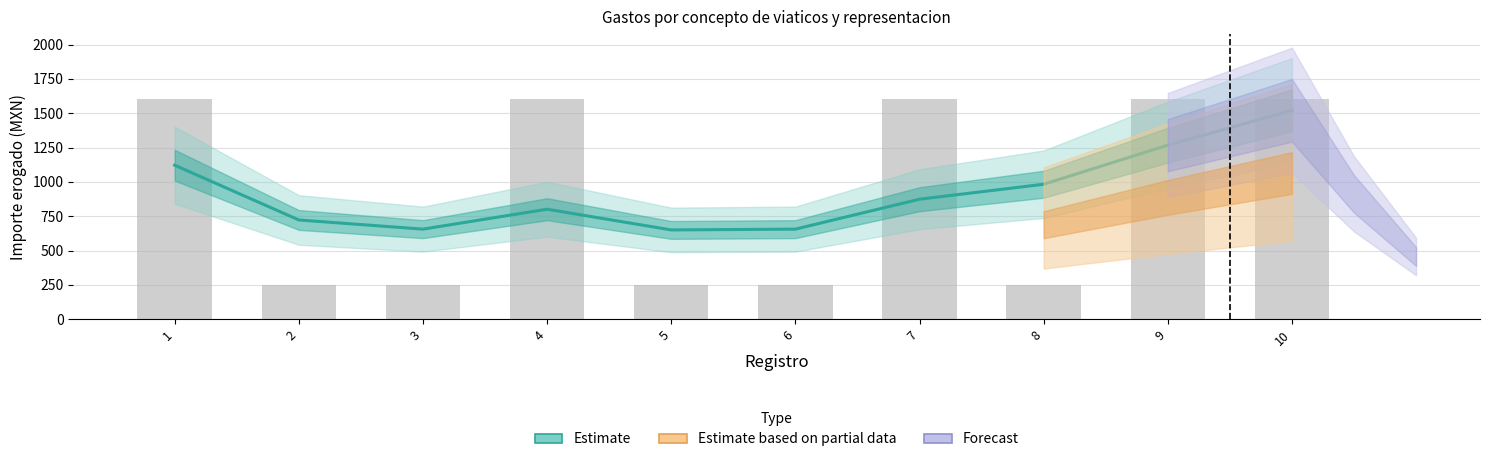

What is the difference between the second highest and second lowest values?

611.3